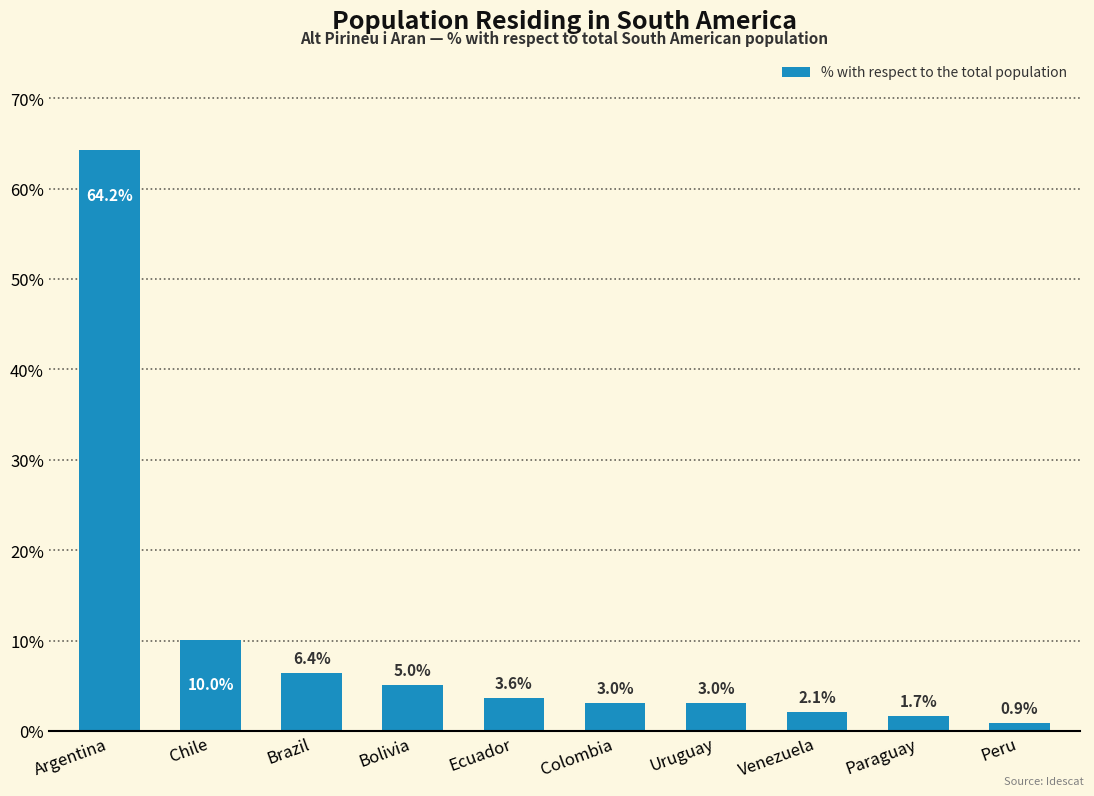

What is the sum of all values?

100.0